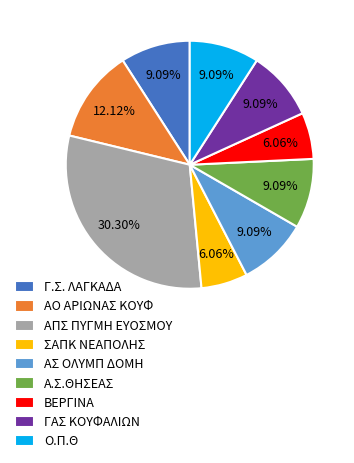

What is the largest slice in the pie chart?

ΑΠΣ ΠΥΓΜΗ ΕΥΟΣΜΟΥ